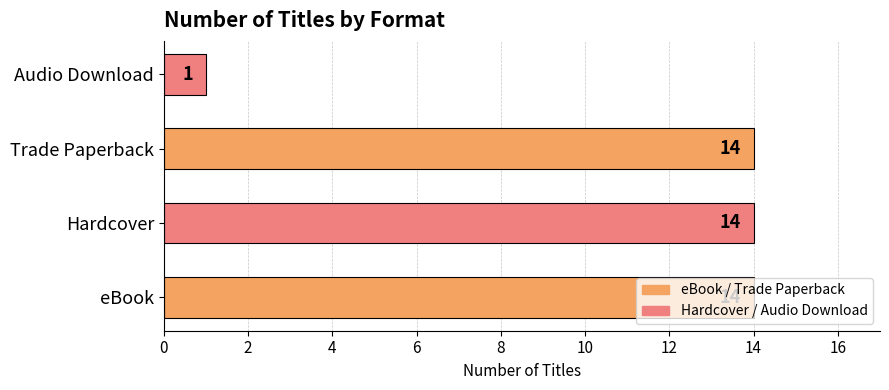

What is the sum of all values?

43